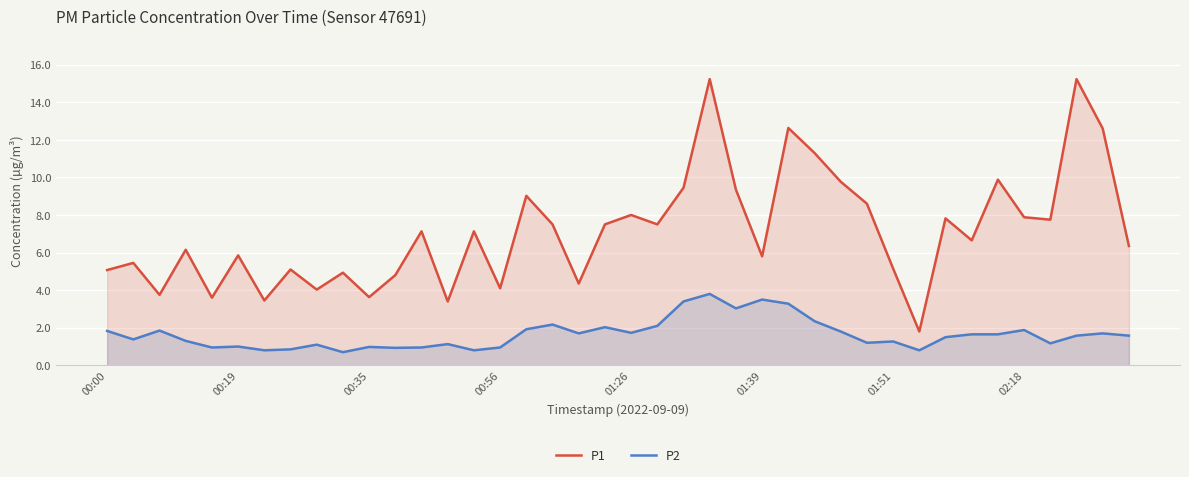

What is the sum of all P1 values?

284.7